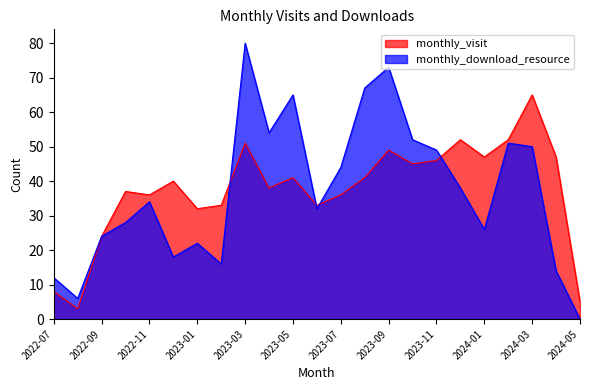

Read the monthly_visit value at 2023-05, to the nearest 10.

40